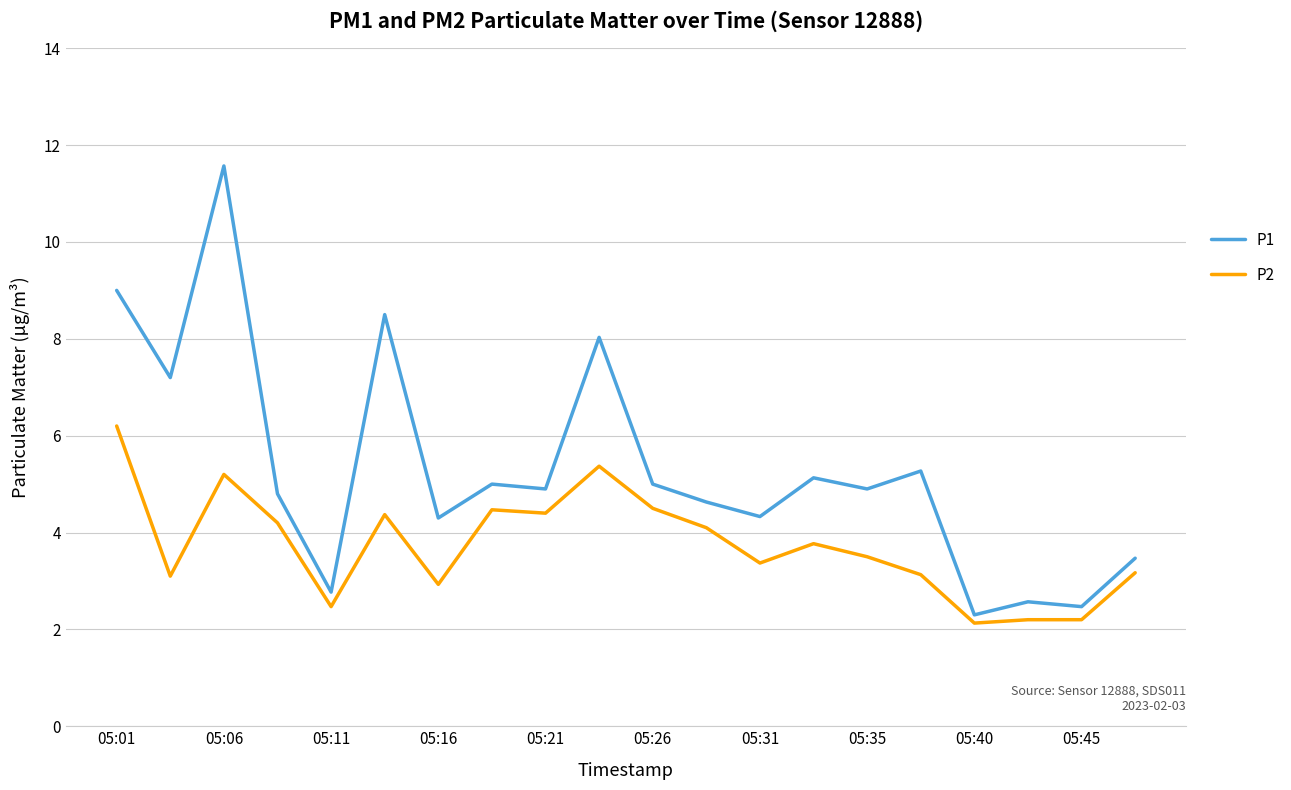

Which series has the widest spread of values?

P1